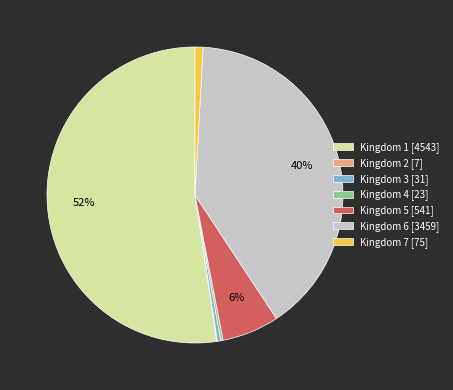

To the nearest percent, what is the average slice percentage?

14%